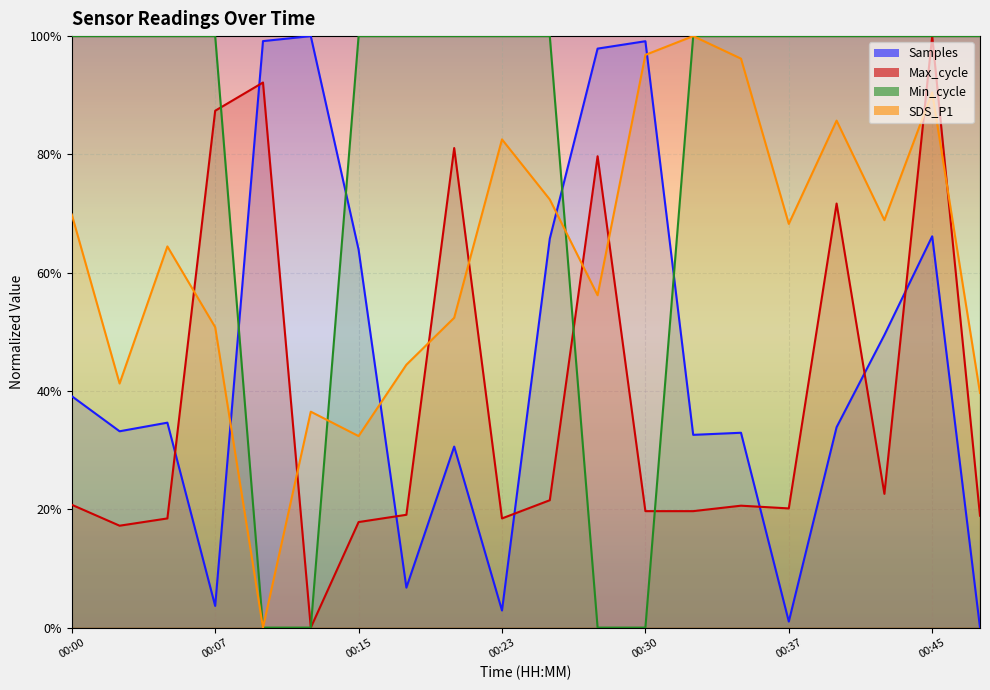

The Min_cycle series shows 1.0 at 00:07. True or false?

True